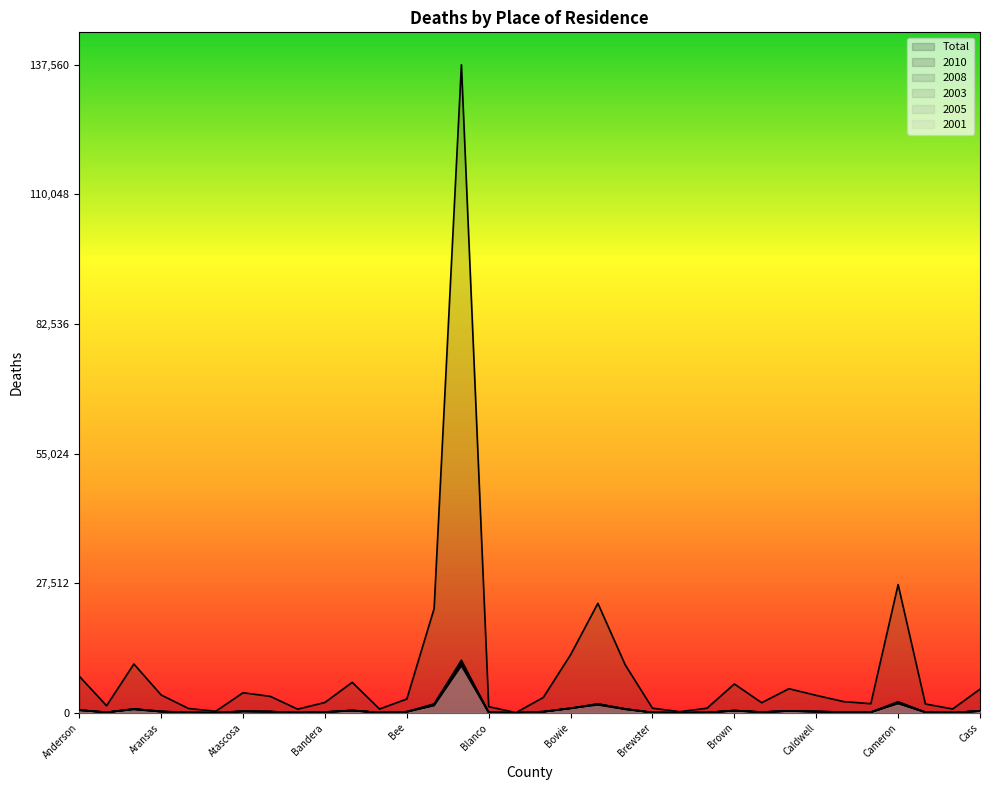

How many series are shown in this chart?

6